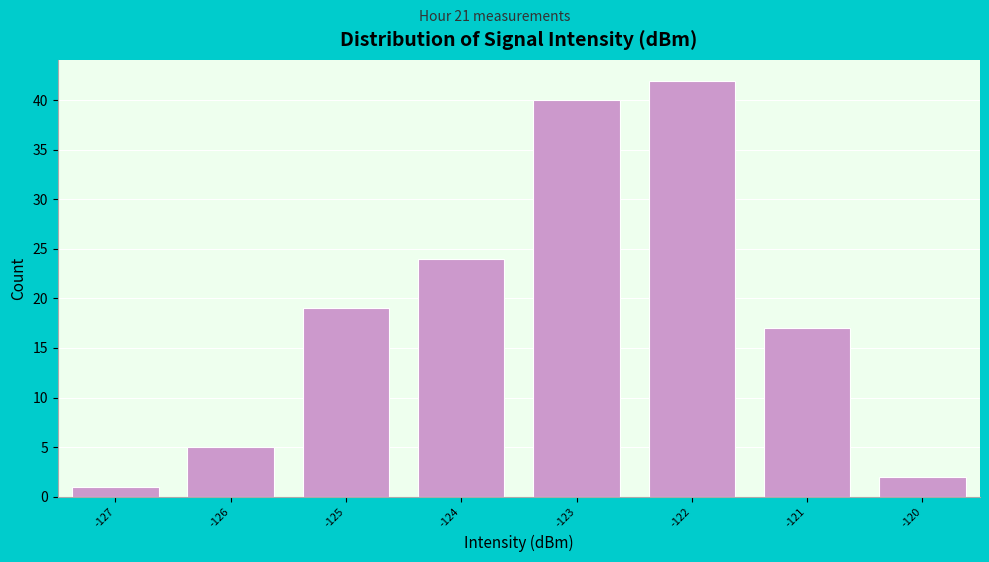

Reading left to right, transcribe this chart: for each bar, give the range it covers on the x-axis and its height. The values are not printed on the chart, so give them approximately, as read against the axis.

-127.5 to -126.5: 1
-126.5 to -125.5: 5
-125.5 to -124.5: 19
-124.5 to -123.5: 24
-123.5 to -122.5: 40
-122.5 to -121.5: 42
-121.5 to -120.5: 17
-120.5 to -119.5: 2